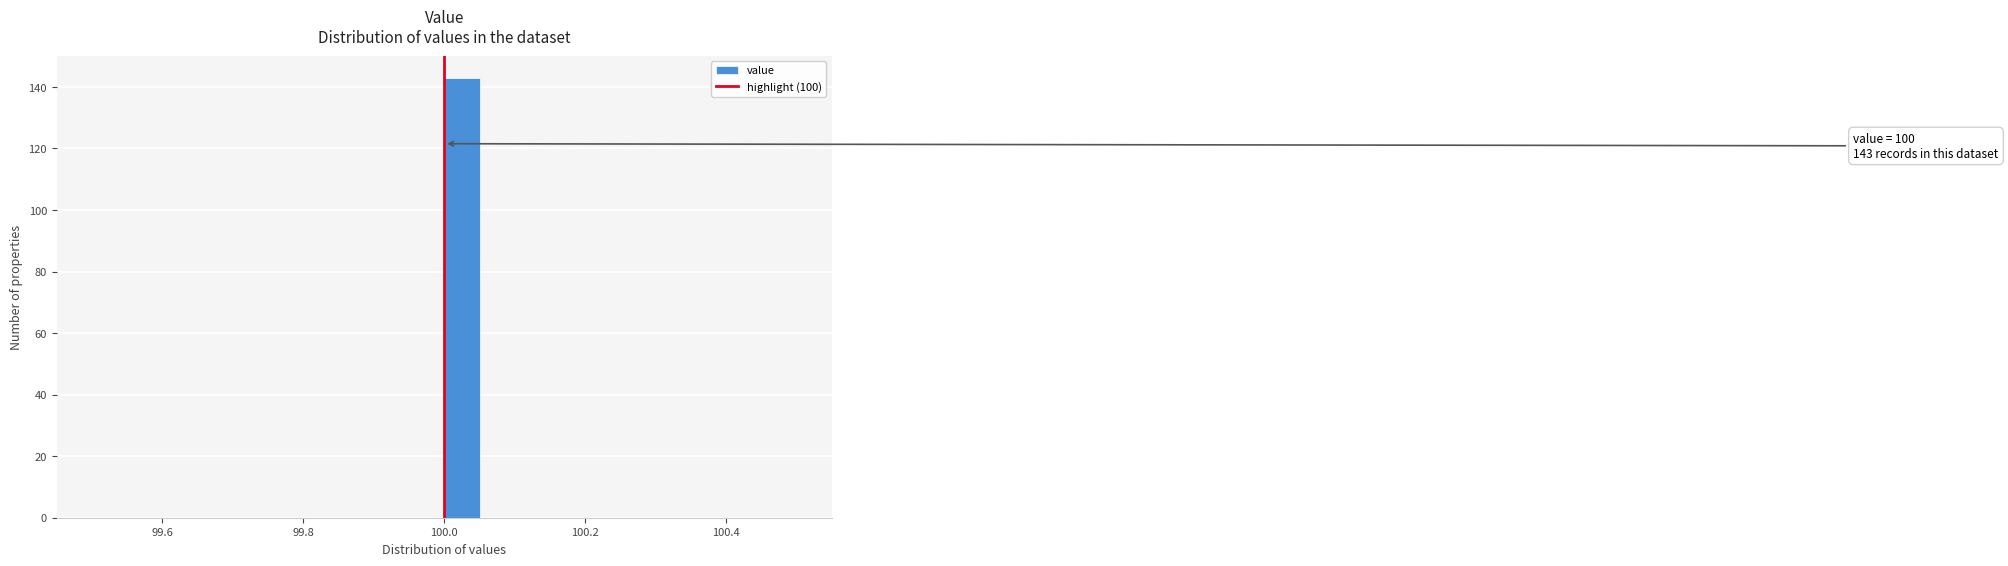

Read against the x-axis, roughly where is the centre of the tallest bar?

100.02